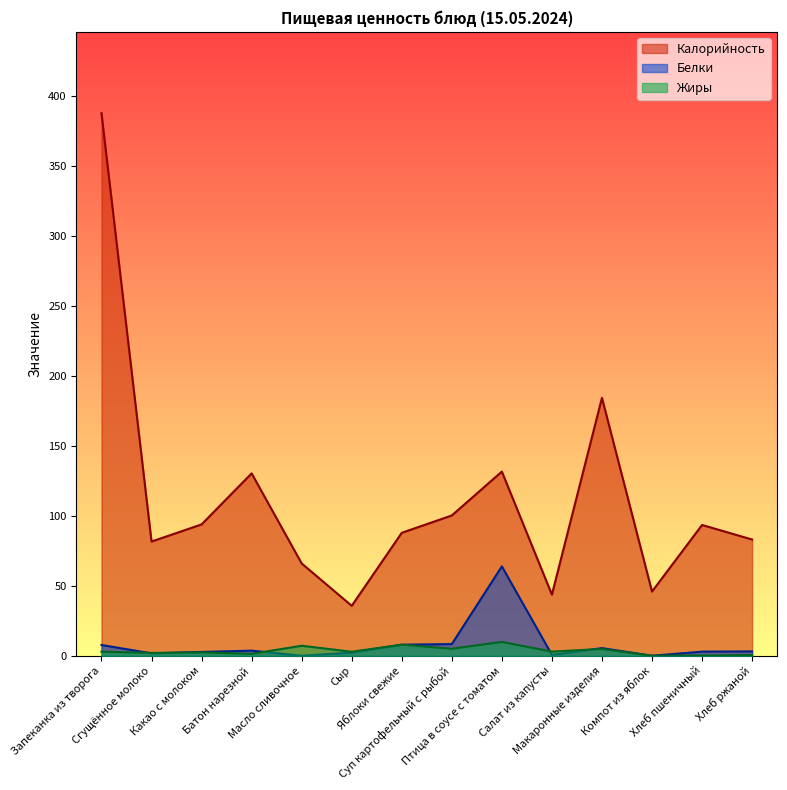

List the labels in order of Белки value, largest first.

Птица в соусе с томатом, Суп картофельный с рыбой, Яблоки свежие, Запеканка из творога, Макаронные изделия, Батон нарезной, Хлеб ржаной, Хлеб пшеничный, Какао с молоком, Сыр, Сгущённое молоко, Салат из капусты, Компот из яблок, Масло сливочное